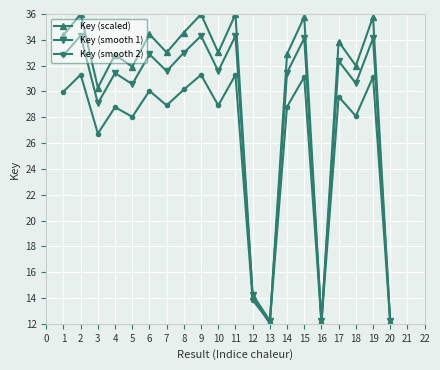

At which category does Key (smooth 2) reach its first local peak?

2